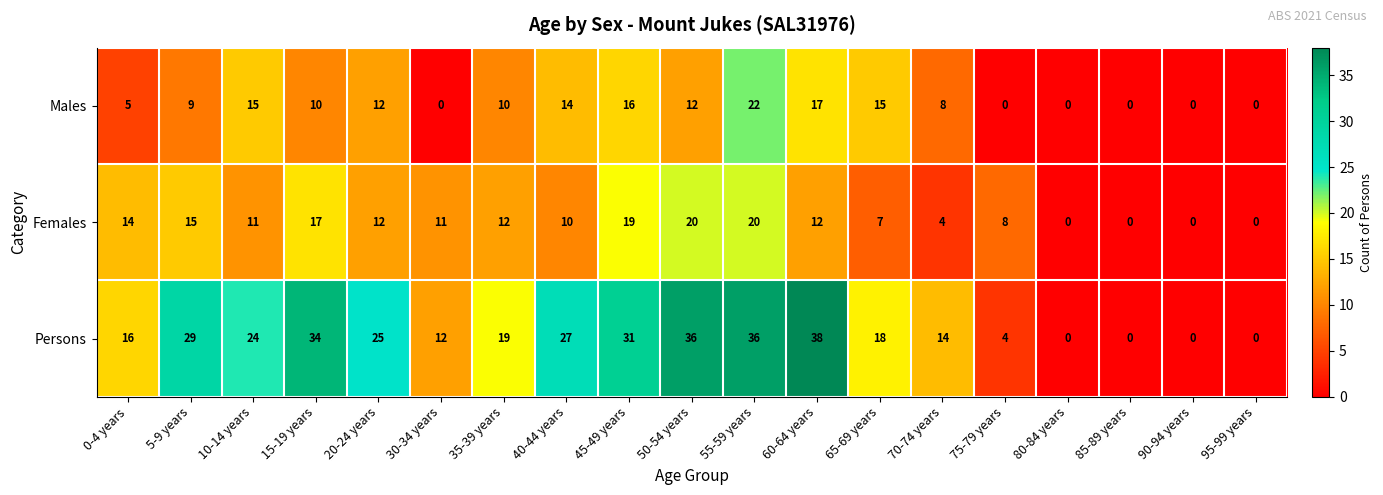

Which category has the highest value across all series?

60-64 years